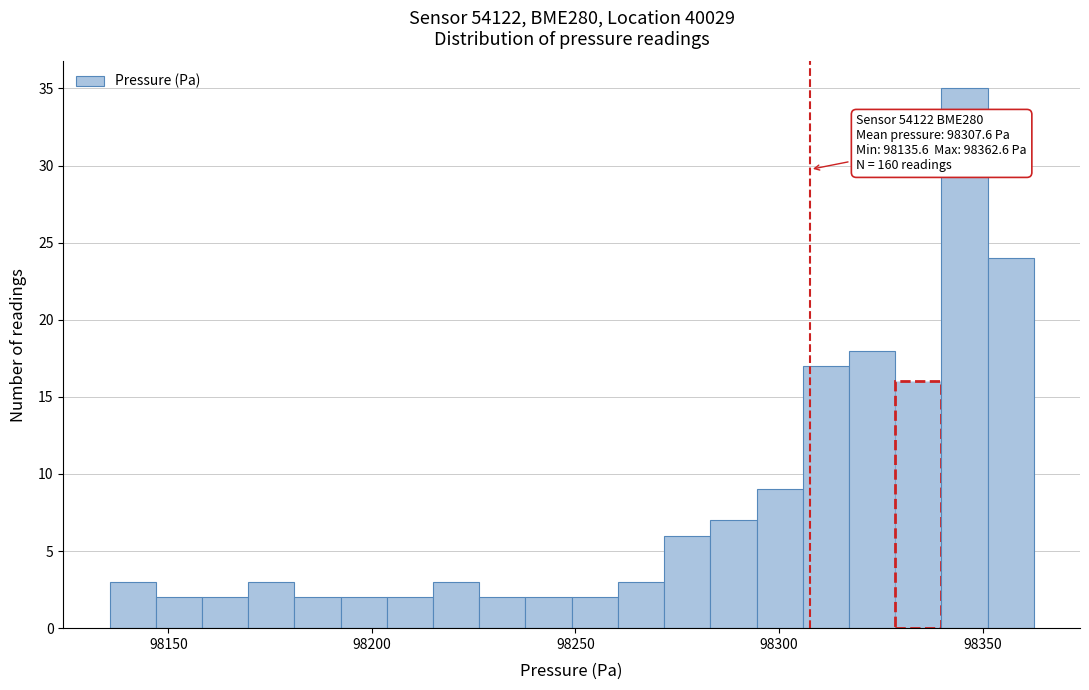

Around what value on the x-axis is the tallest bar? Give the approximate position of its centre, as read against the axis.

98345